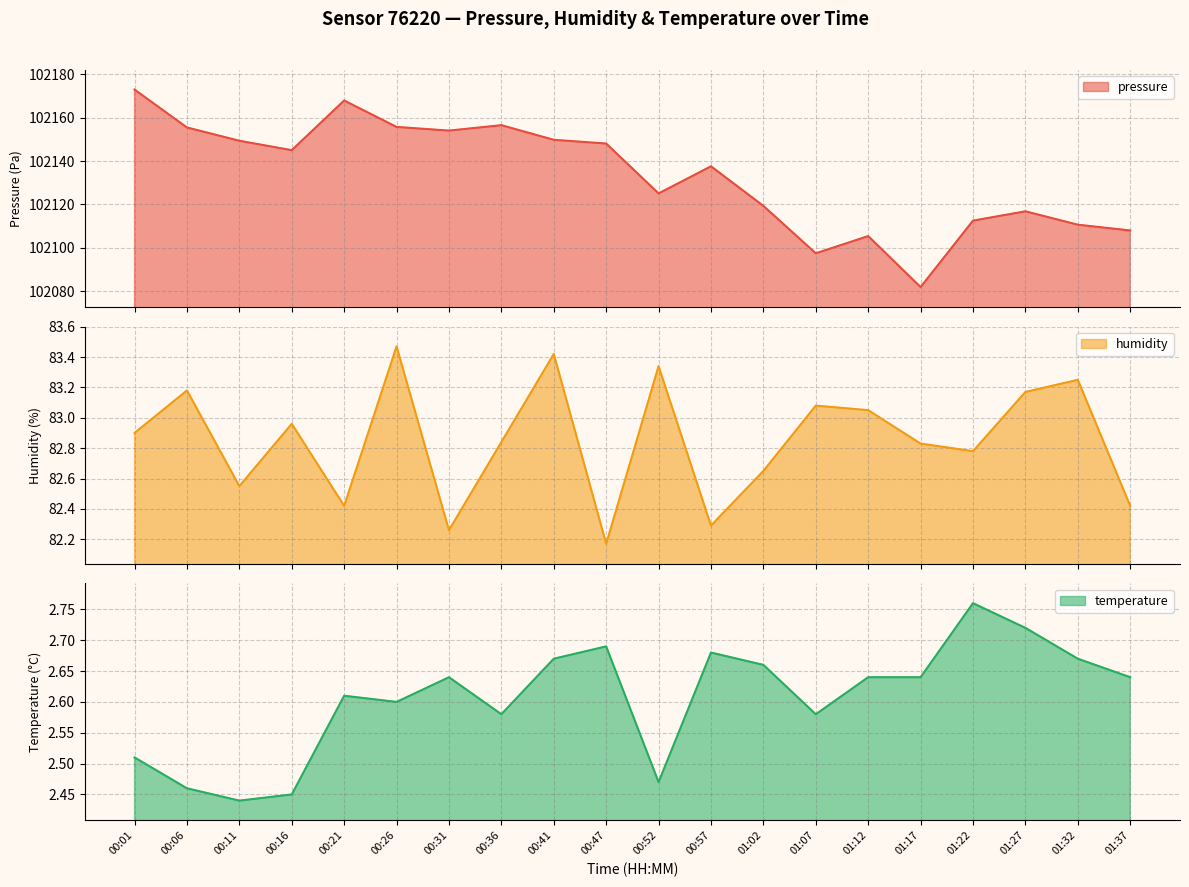

Which series has the largest total across all categories?

pressure